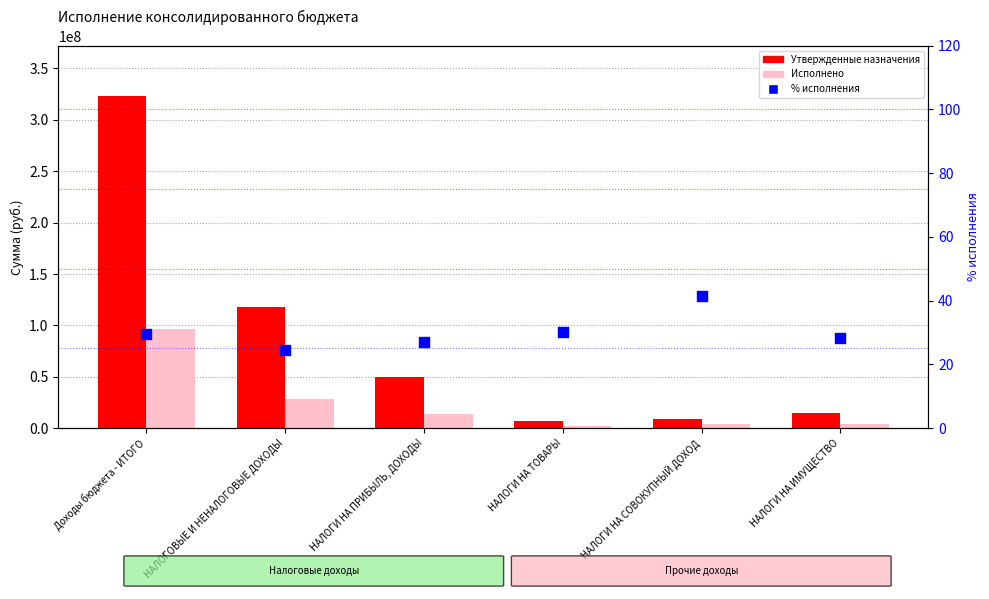

Which series reaches the maximum Y coordinate?

Утвержденные назначения